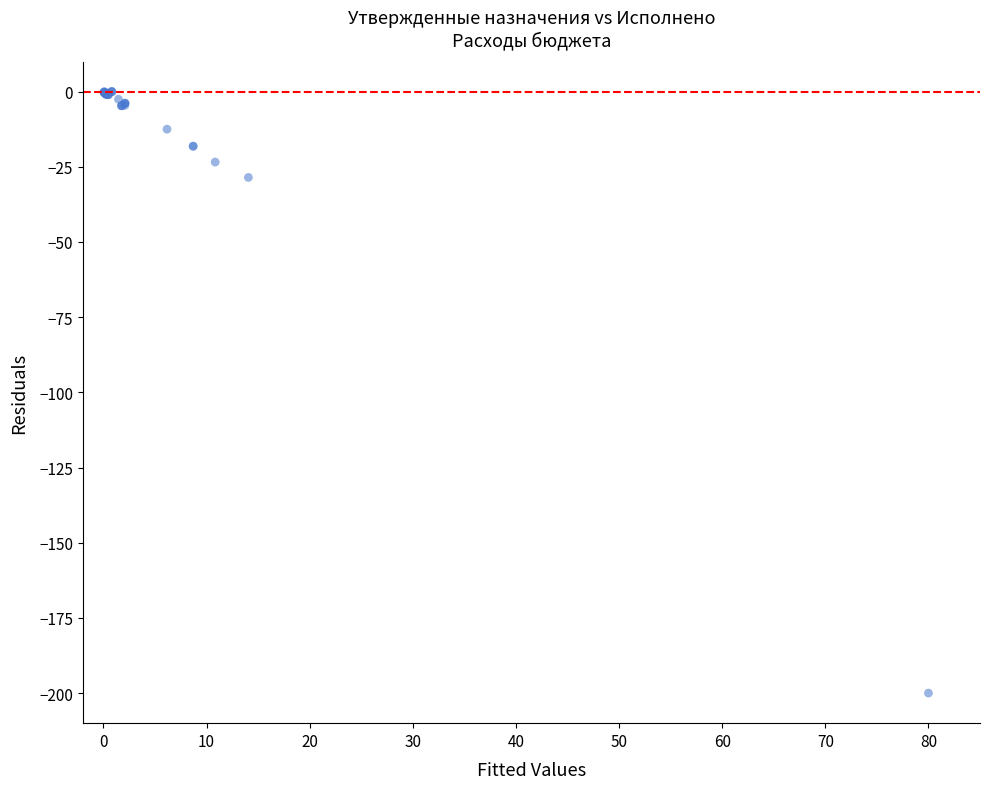

What Y value in the scatter plot is closest to -100?

-28.5